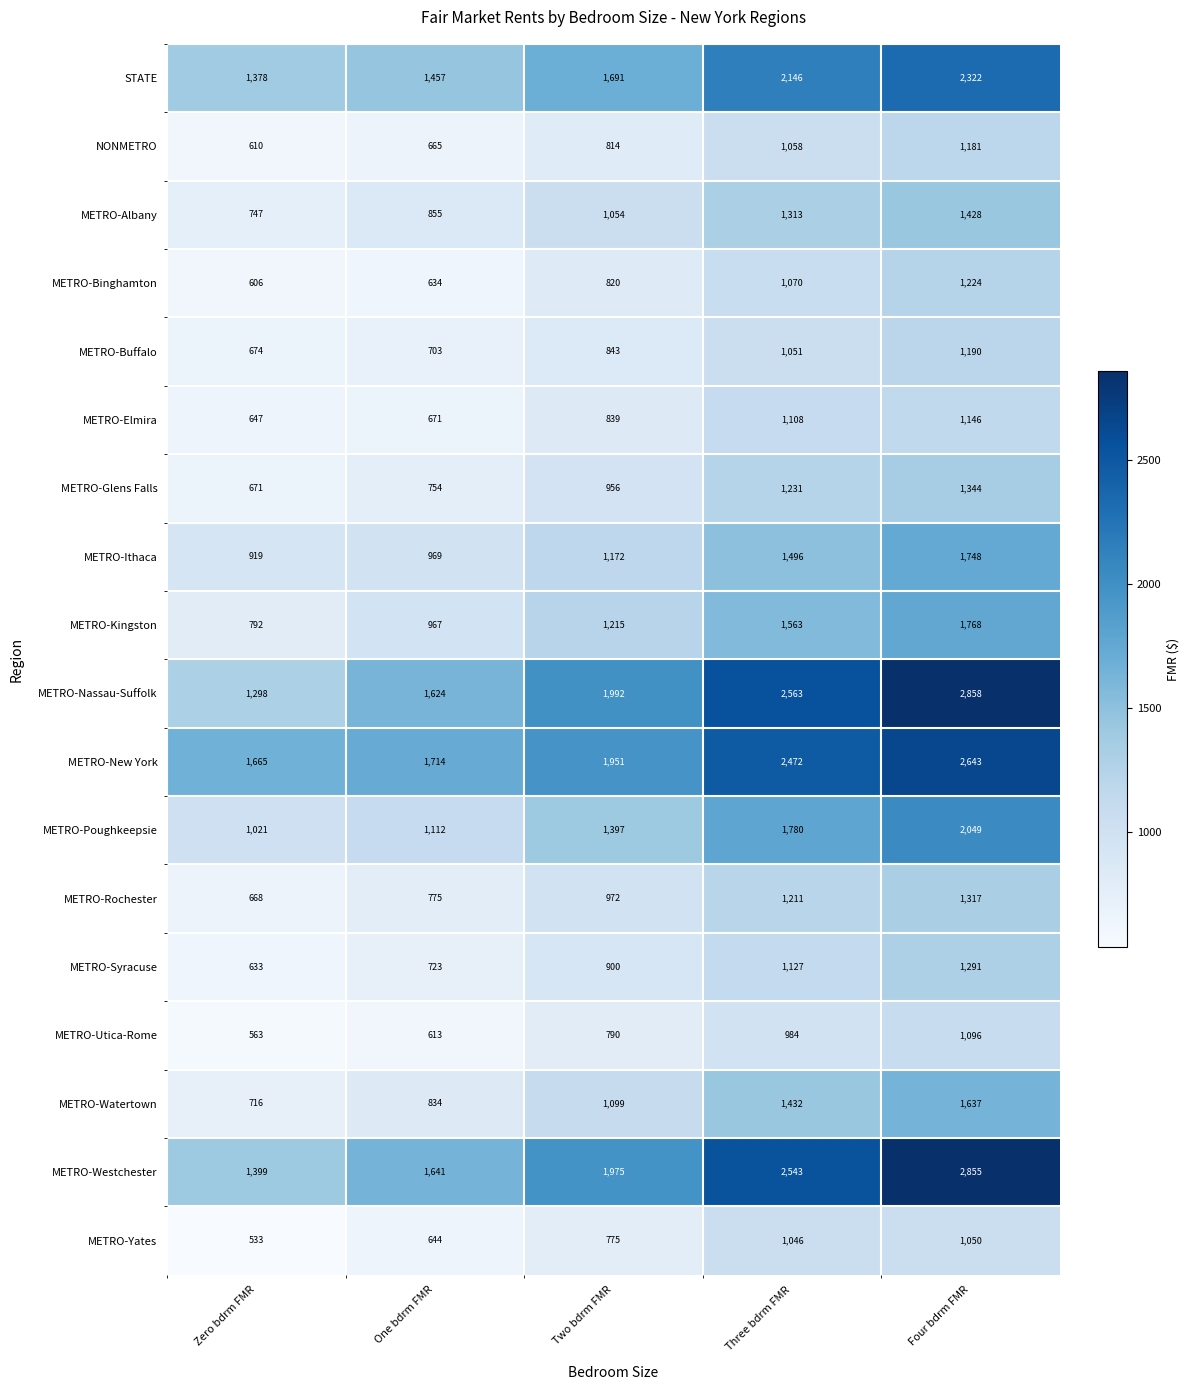

True or false: METRO-Nassau-Suffolk has a value of 3715 at Three bdrm FMR.

False